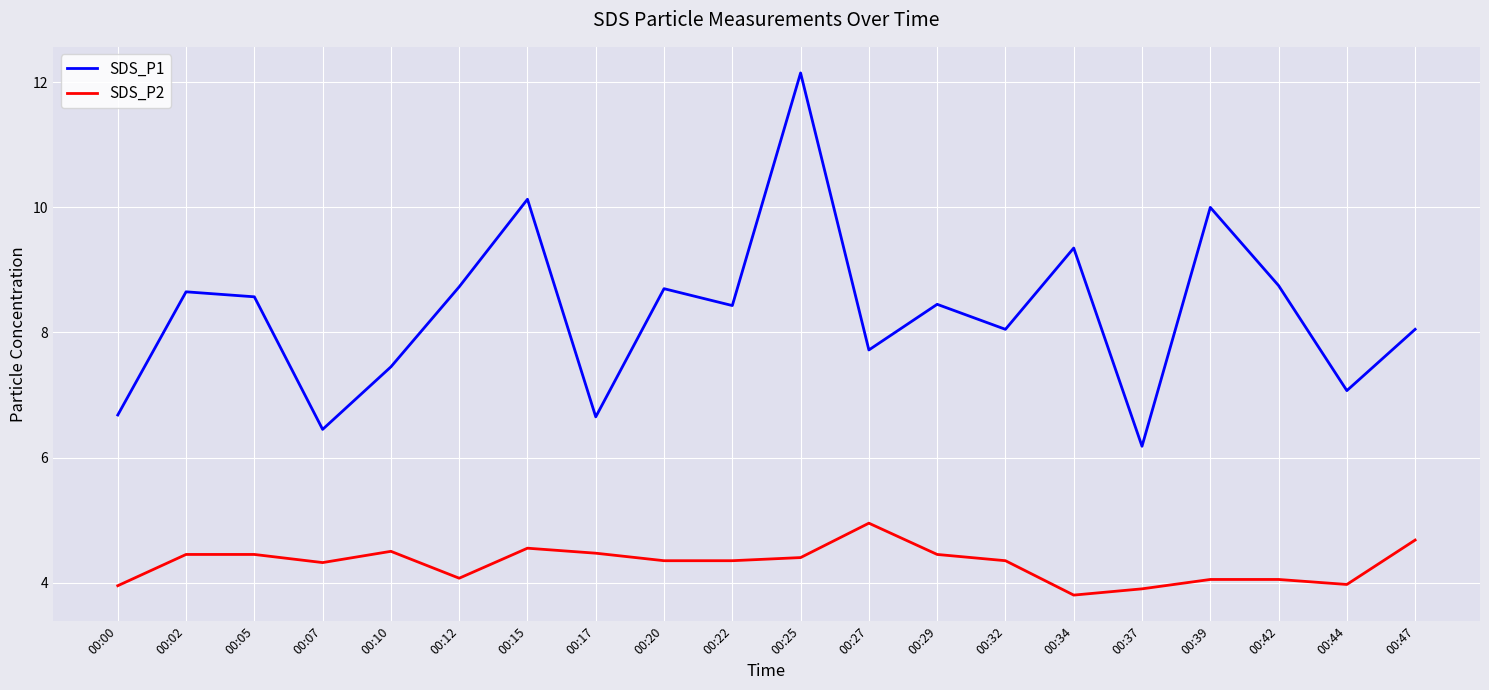

The SDS_P1 series shows 4.0 at 00:44. True or false?

False